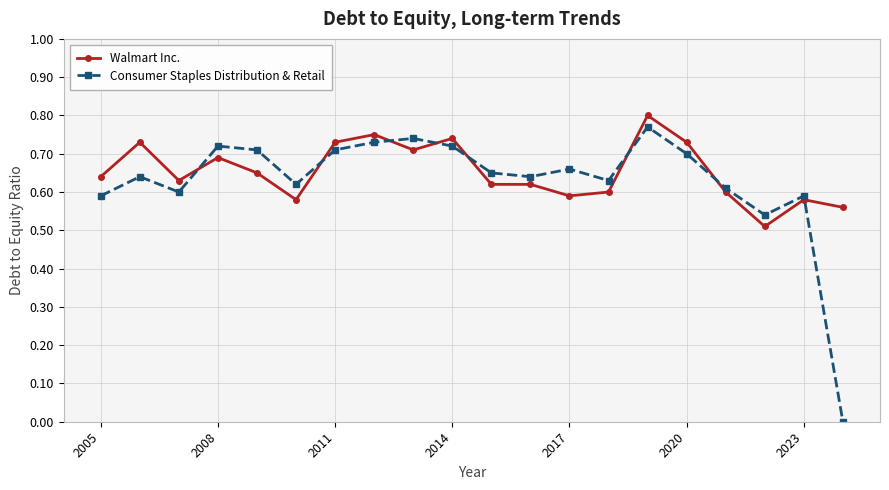

List the series in order of their overall mean, highest first.

Walmart Inc., Consumer Staples Distribution & Retail